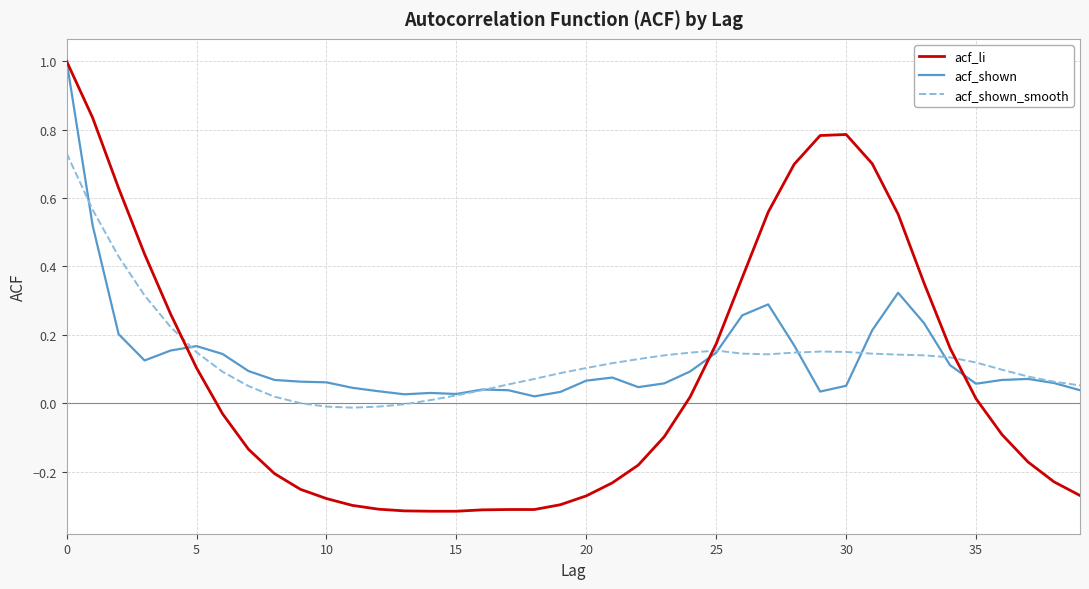

What is the greatest value displayed?

1.0